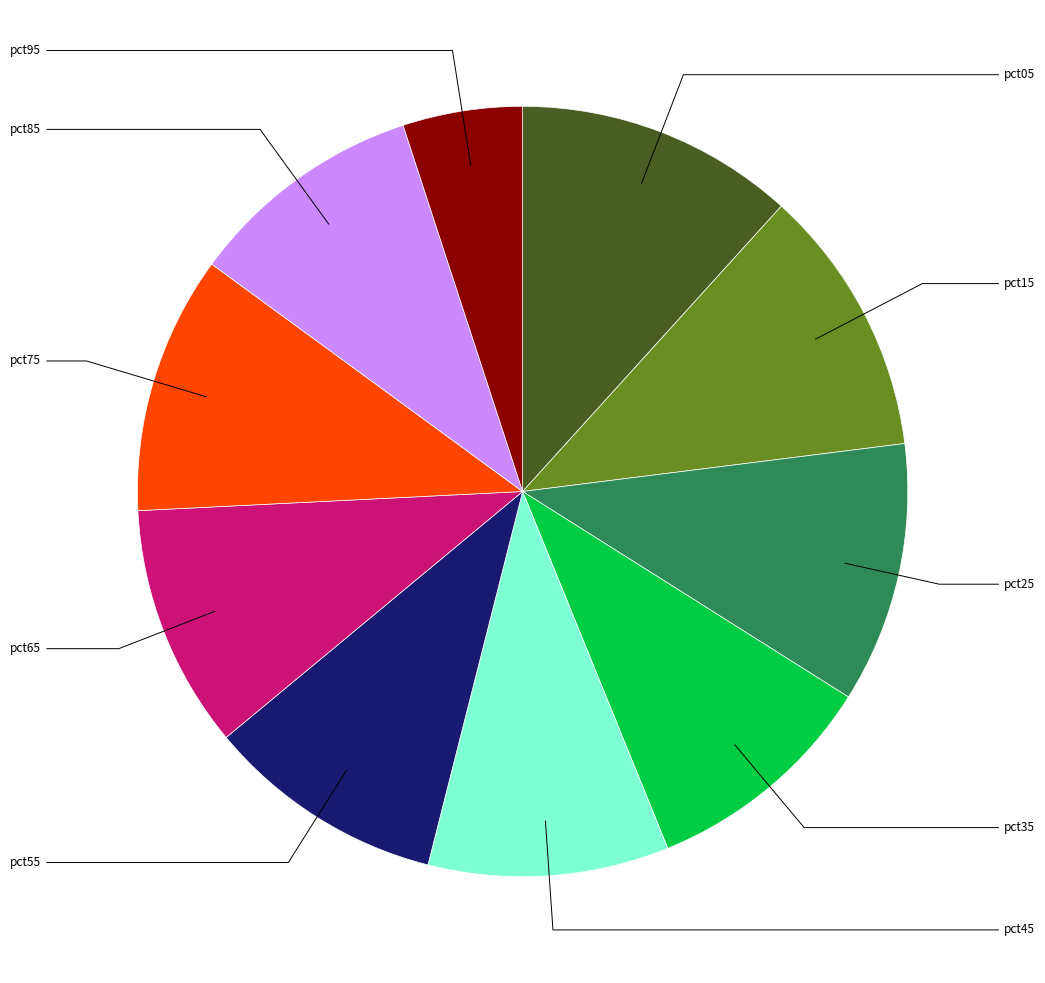

Which has a higher value, pct75 or pct25?

pct25